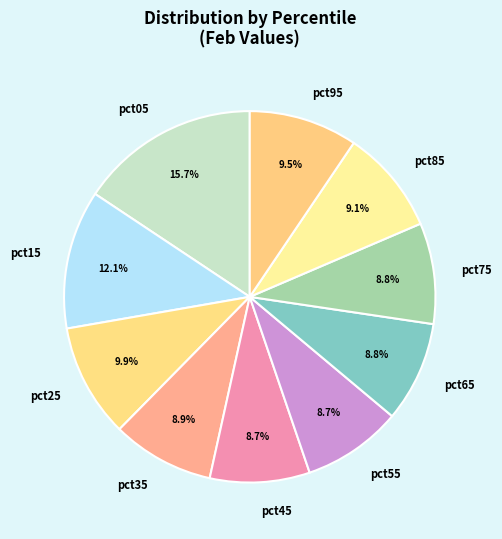

Which category has the biggest portion of the pie?

pct05